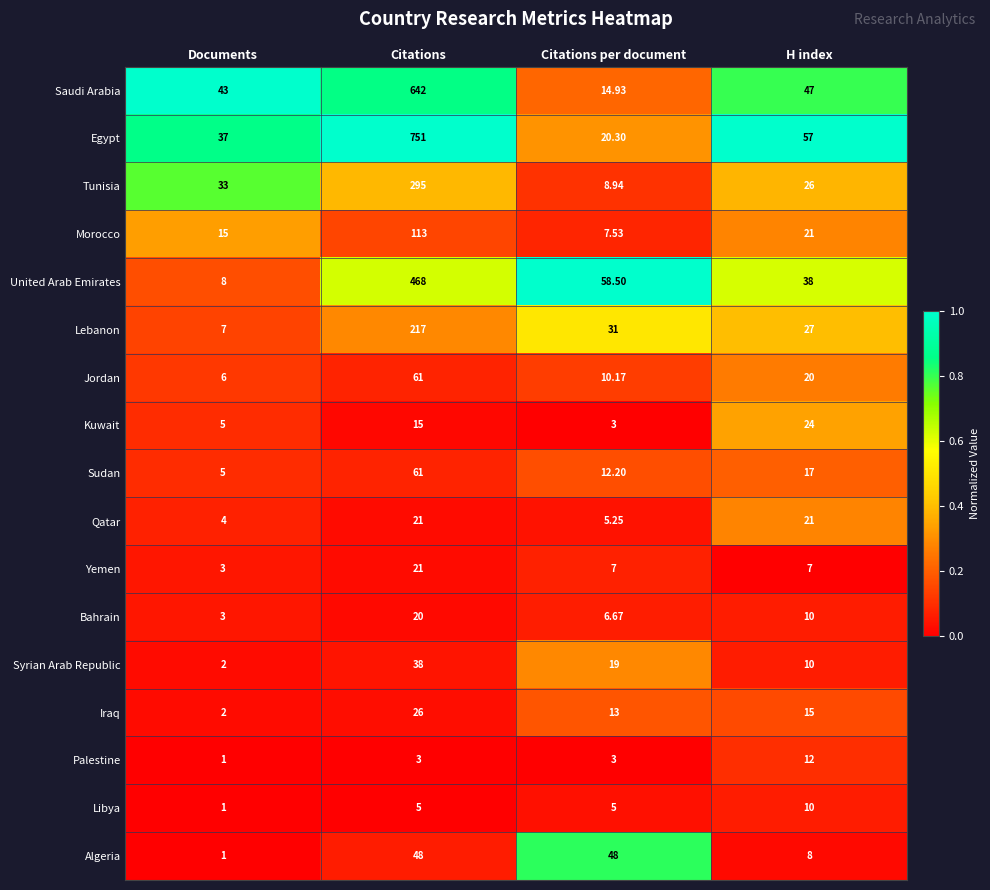

Where is Algeria nearest to the value 24?

H index